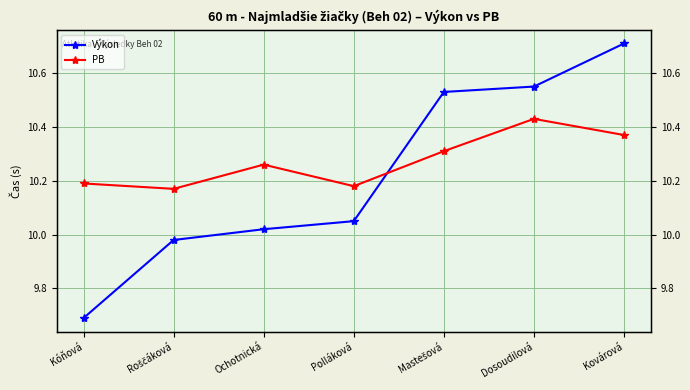

What is the spread (max minus min) of values at Kovárová?

0.3